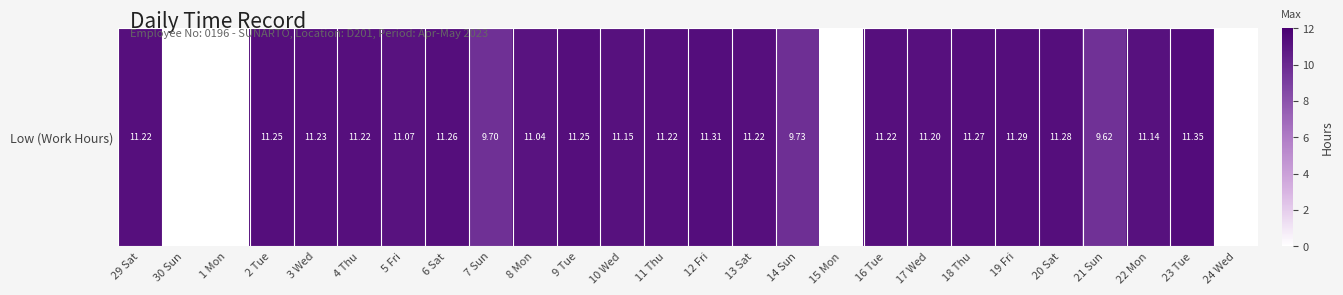

Rank the categories by value from lowest to highest.

30 Sun, 1 Mon, 15 Mon, 24 Wed, 21 Sun, 7 Sun, 14 Sun, 8 Mon, 5 Fri, 22 Mon, 10 Wed, 17 Wed, 29 Sat, 4 Thu, 11 Thu, 13 Sat, 16 Tue, 3 Wed, 2 Tue, 9 Tue, 6 Sat, 18 Thu, 20 Sat, 19 Fri, 12 Fri, 23 Tue